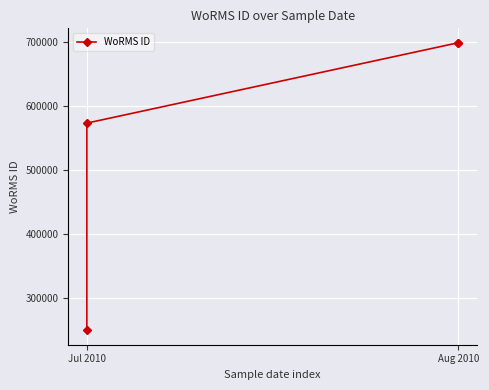

What is the difference between the maximum and second lowest values?

125767